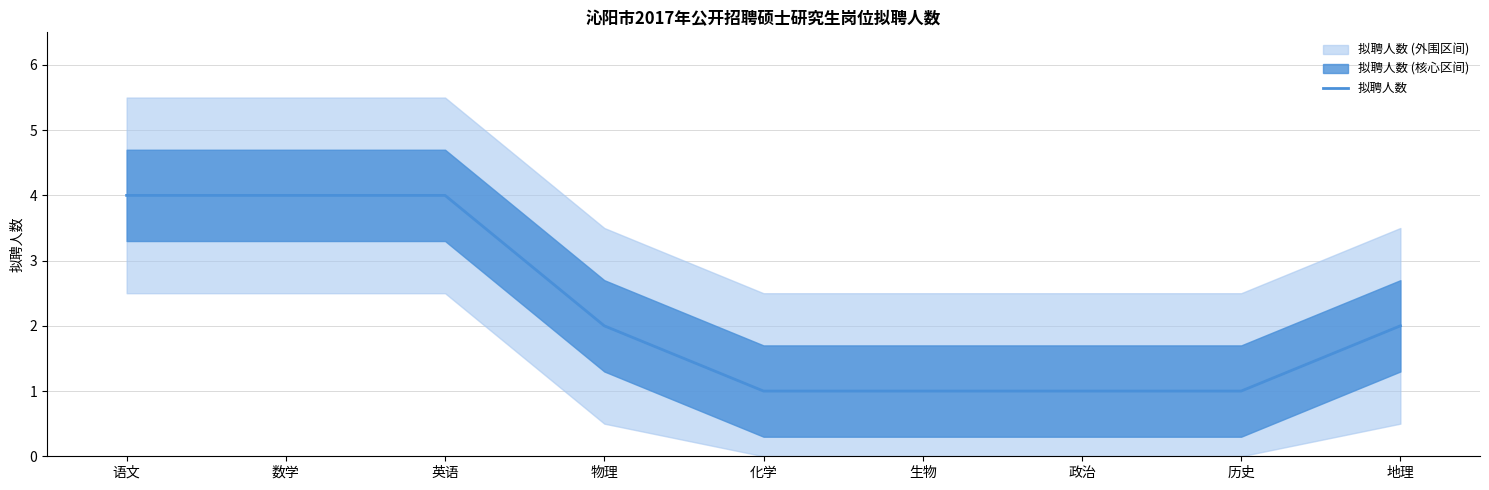

Rank the categories by value from lowest to highest.

化学, 生物, 政治, 历史, 物理, 地理, 语文, 数学, 英语